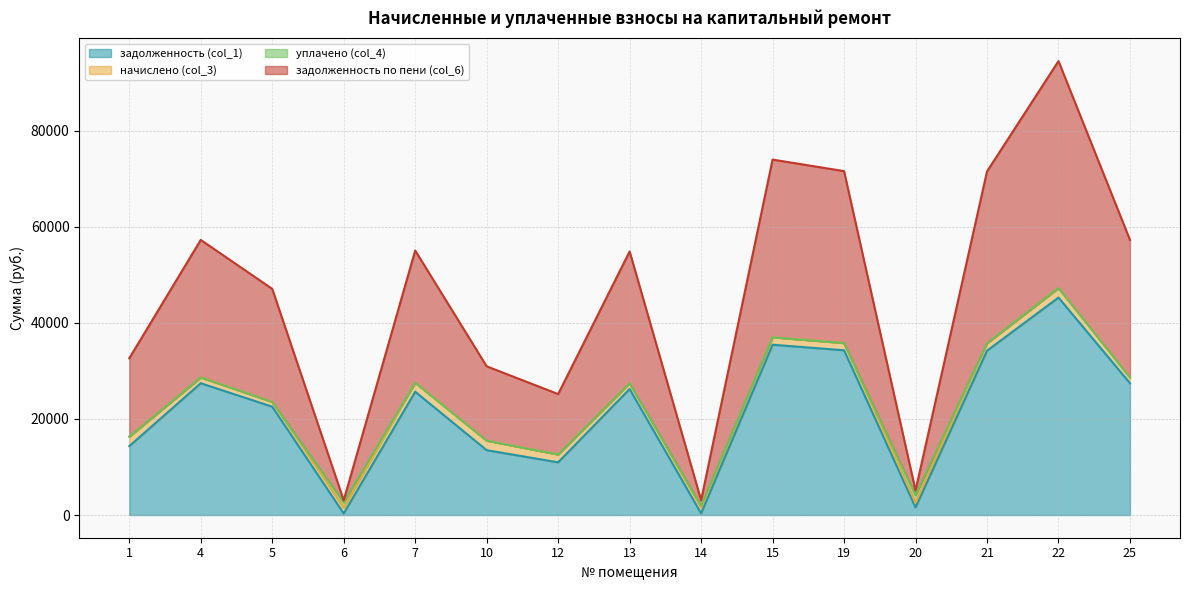

True or false: задолженность (col_1) and задолженность по пени (col_6) cross at least once.

False